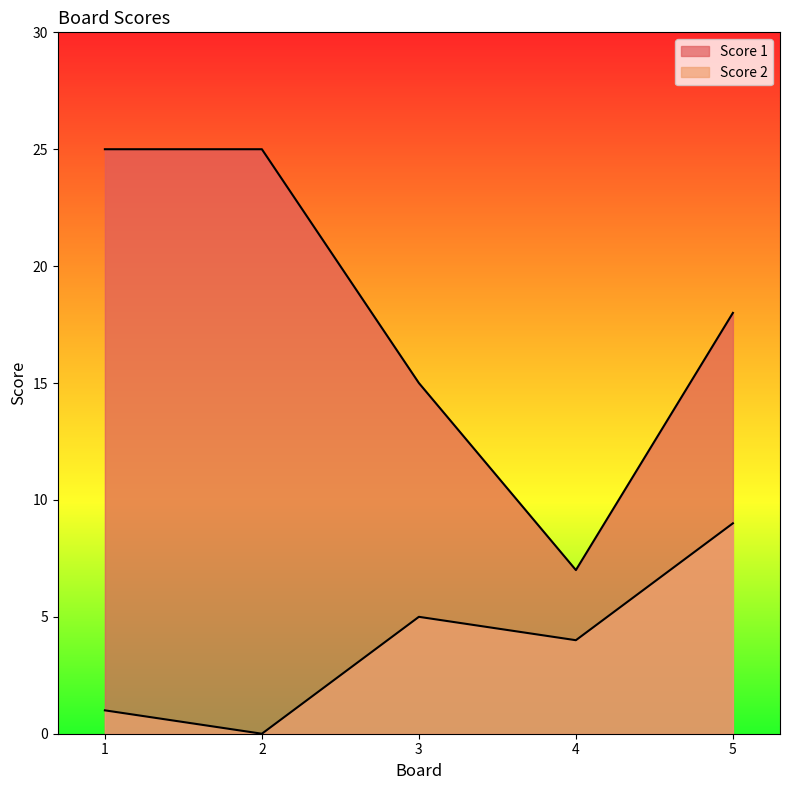

The value of Score 1 at 2 is 41. True or false?

False